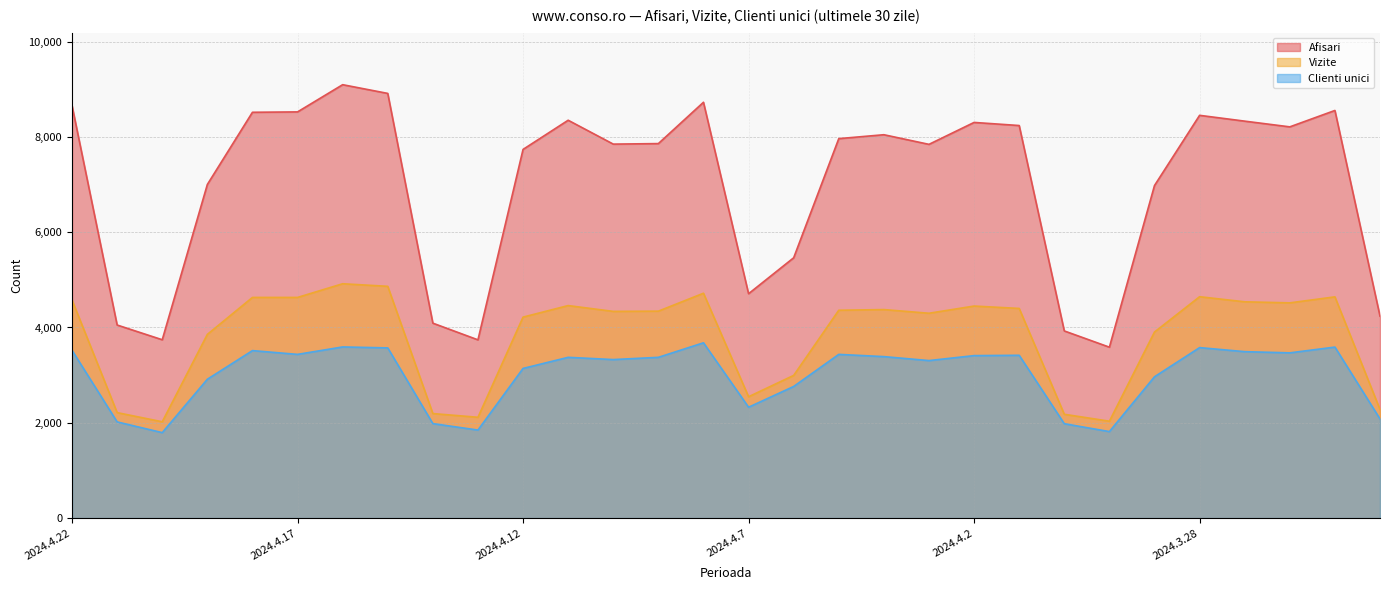

What is the label of the 29th point from the right?

2024.4.21